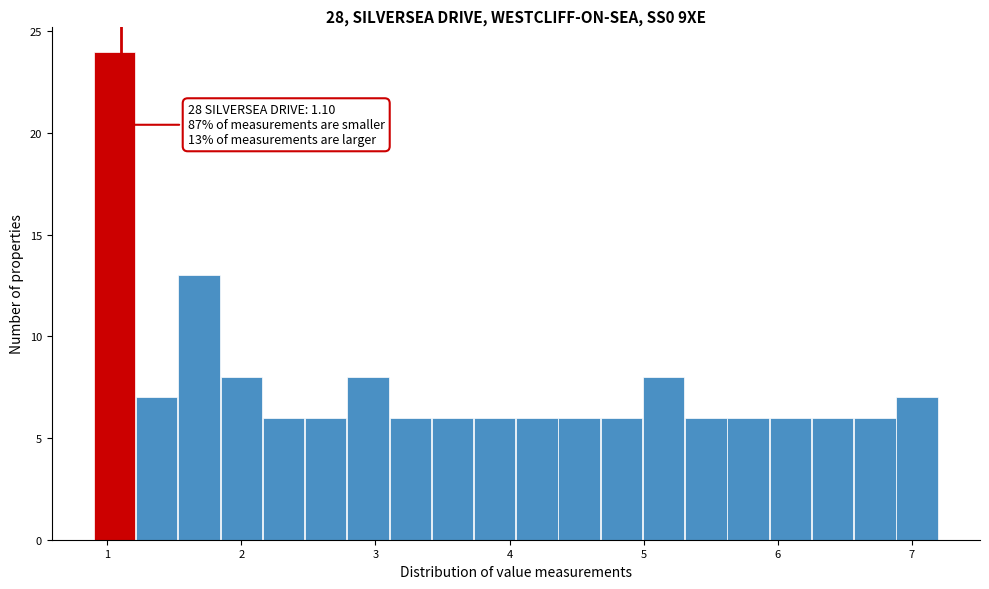

Read against the x-axis, roughly where is the centre of the tallest bar?

1.1